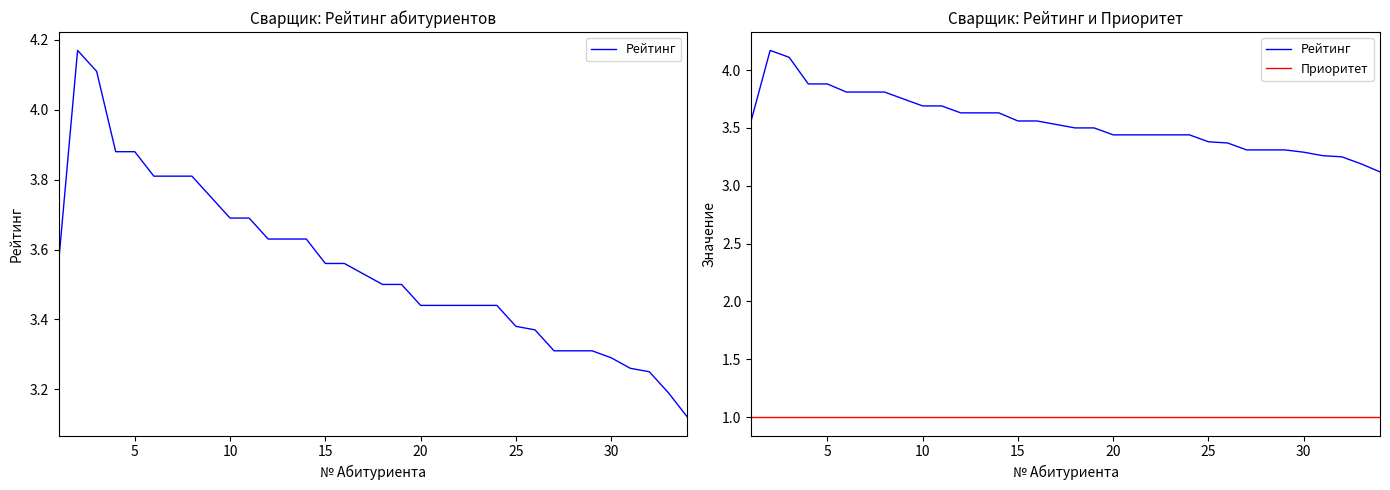

What is the value of the Приоритет point at the 13th from the left?

1.0